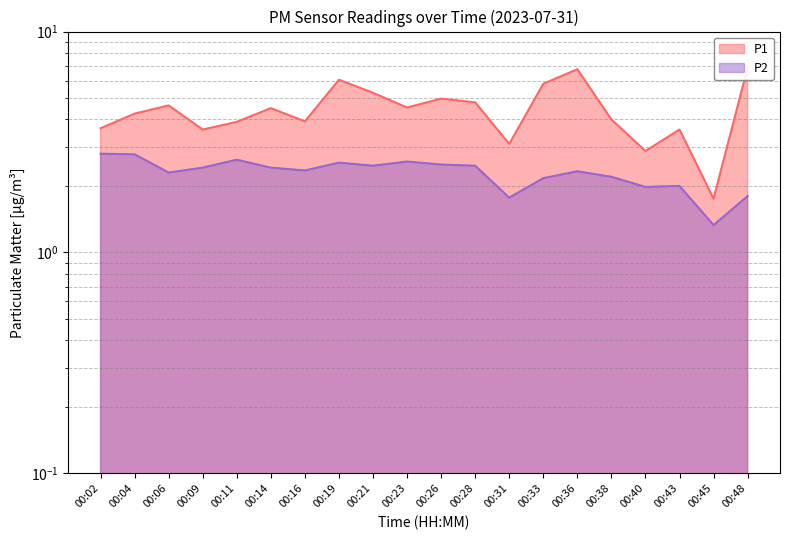

At which category does the chart reach its peak across all series?

00:48